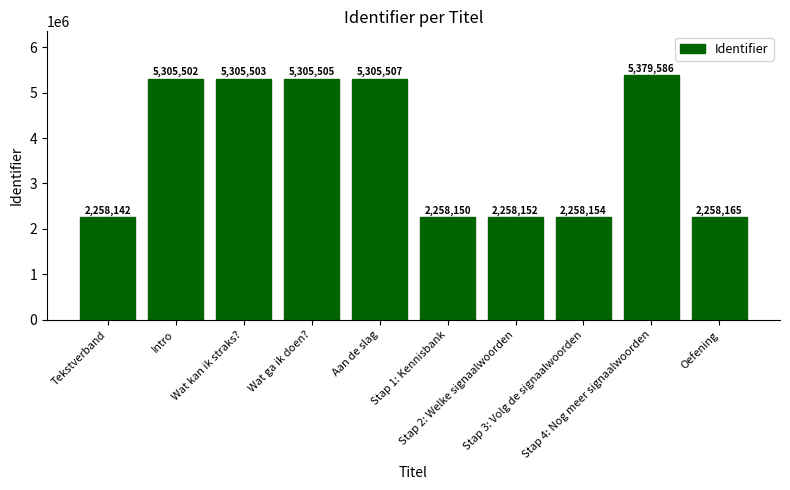

Reading left to right, list all the values displayed in this chart.

2258142	5305502	5305503	5305505	5305507	2258150	2258152	2258154	5379586	2258165